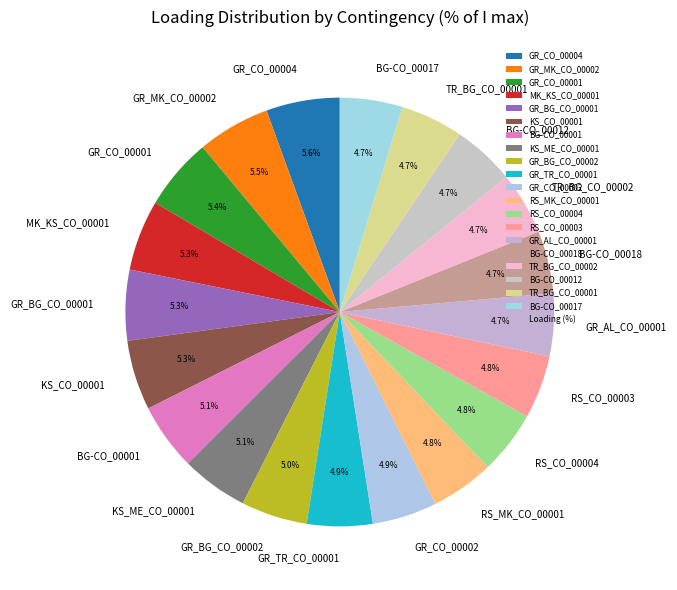

What percentage is the MK_KS_CO_00001 slice, to the nearest percent?

5%